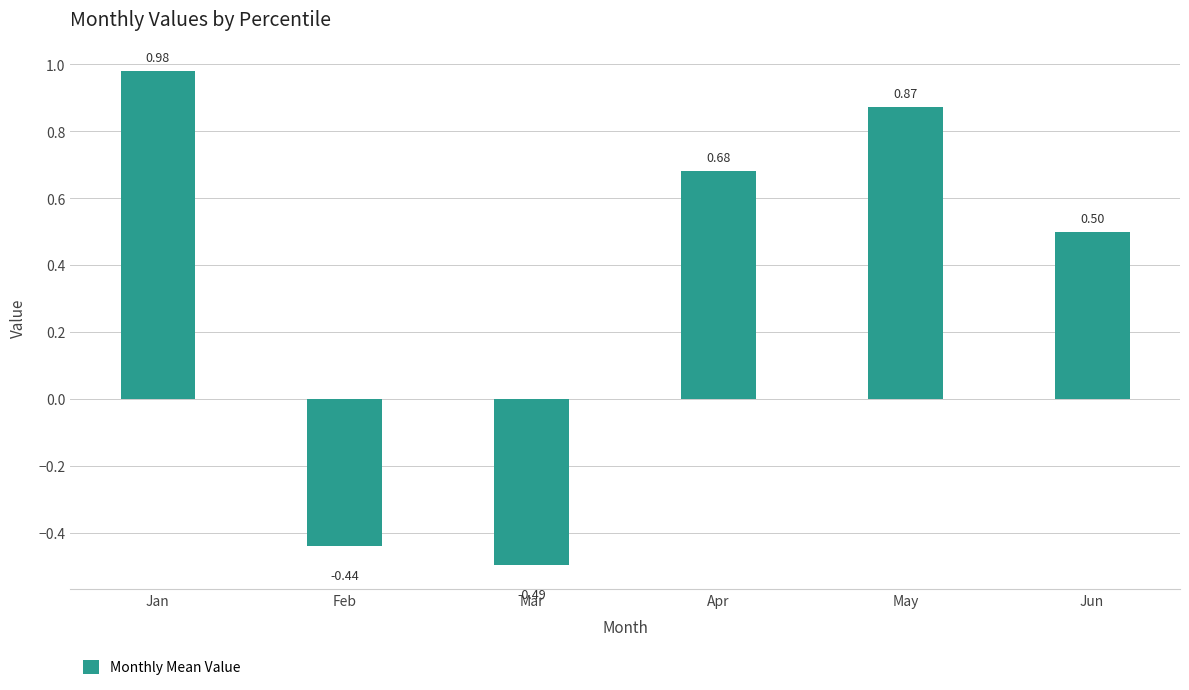

Rank the categories by value from lowest to highest.

Mar, Feb, Jun, Apr, May, Jan